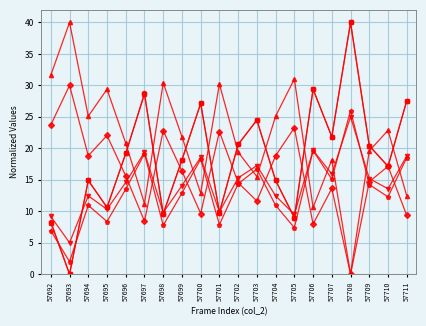

What is the total value across all series at 57704?

97.1